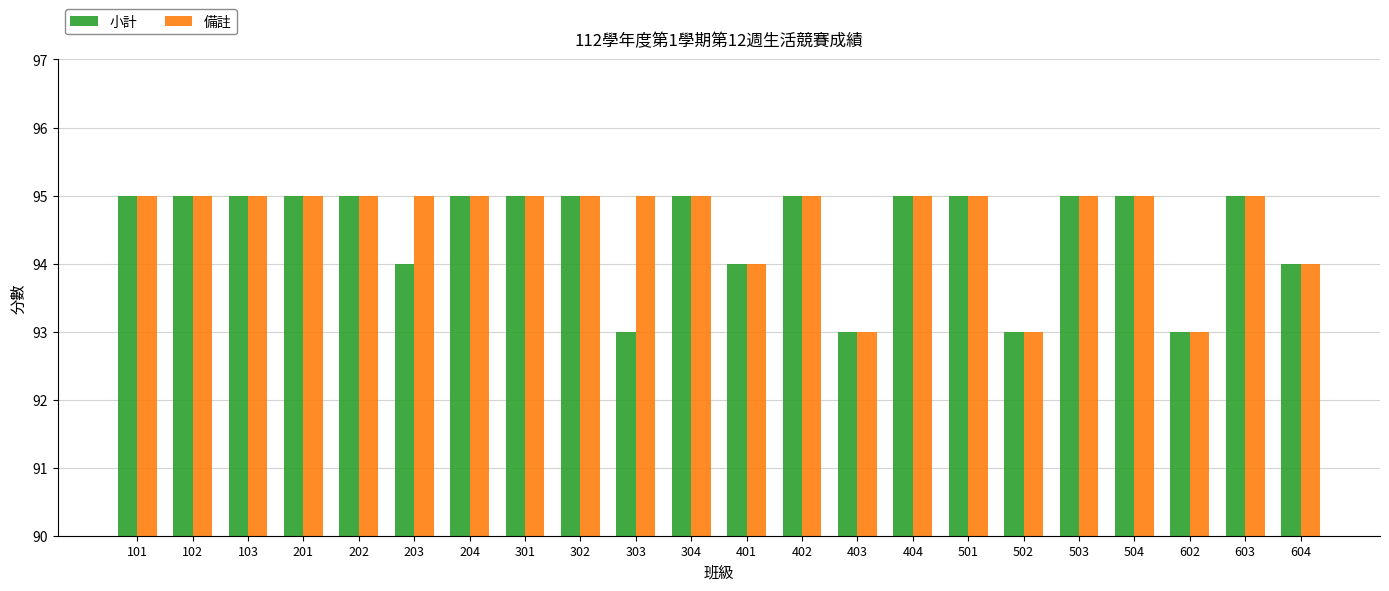

What is the highest value of the 備註 series?

95